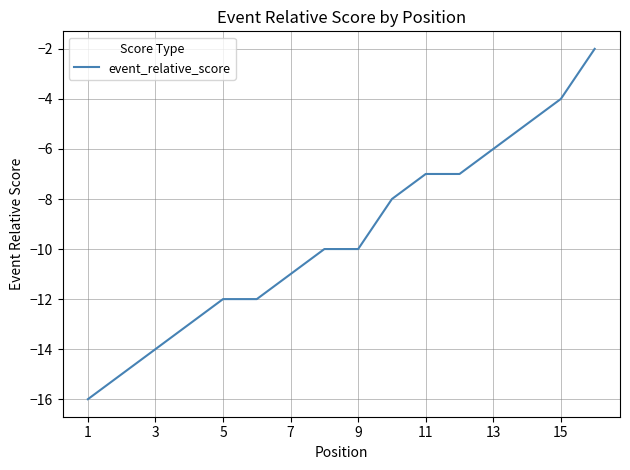

What is the difference between the maximum and minimum values?

14